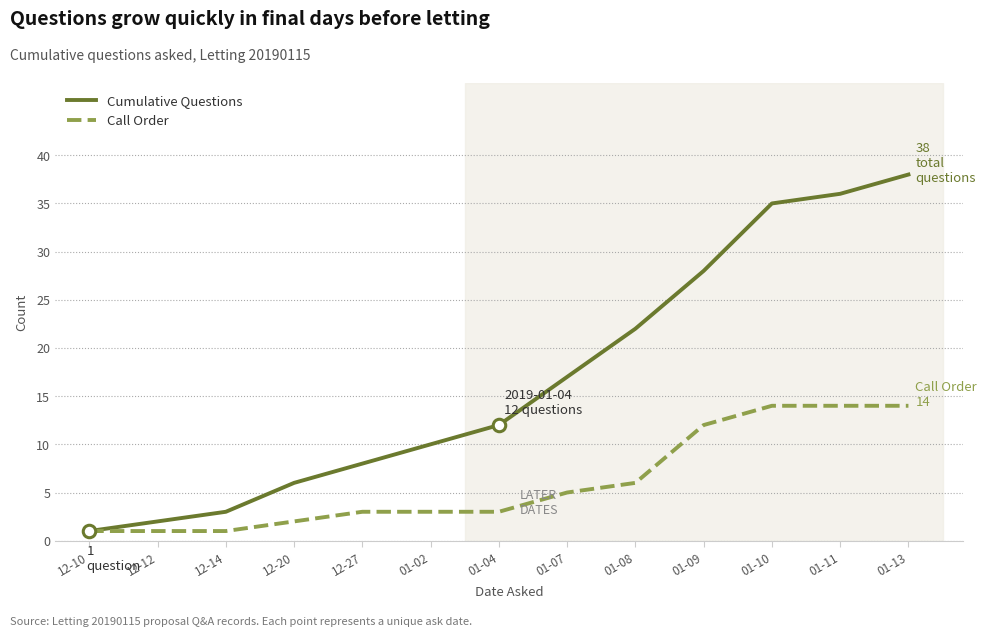

Between 12-10 and 01-09, which series saw the biggest shift?

Cumulative Questions